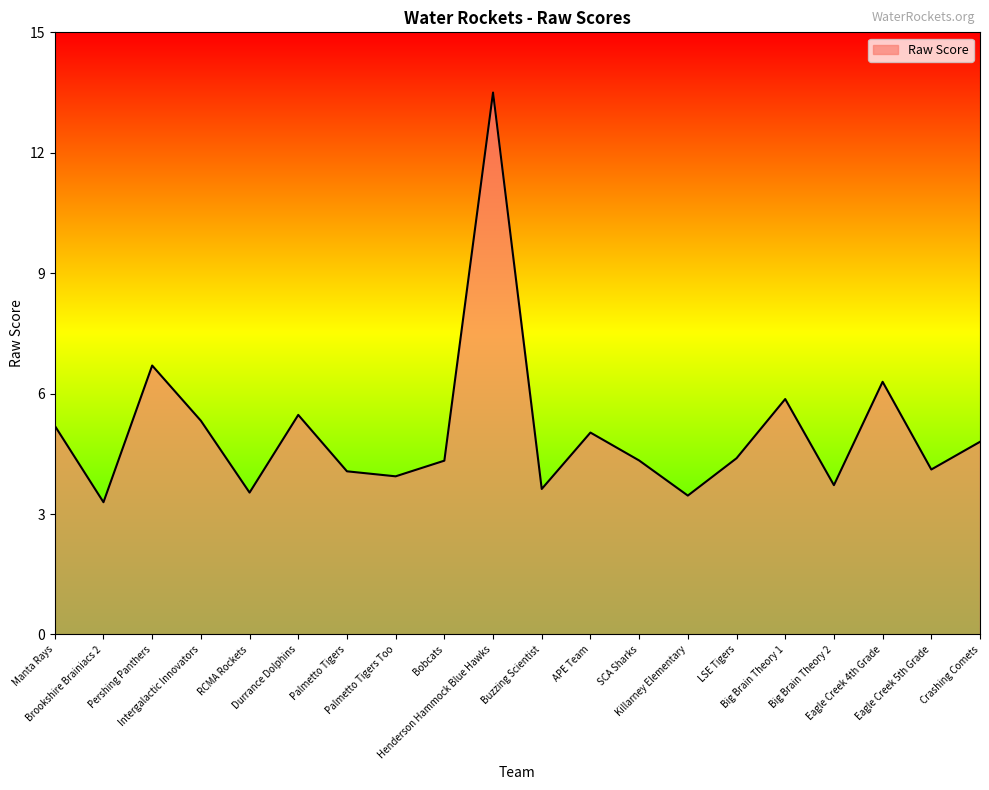

What is the difference between the maximum and minimum values?

10.2